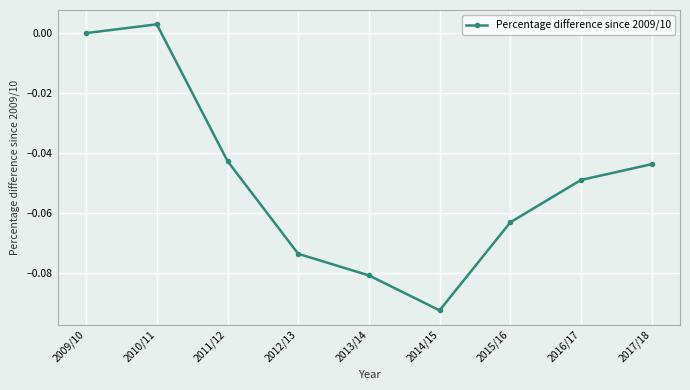

The value at 2017/18 is -0.0. True or false?

True